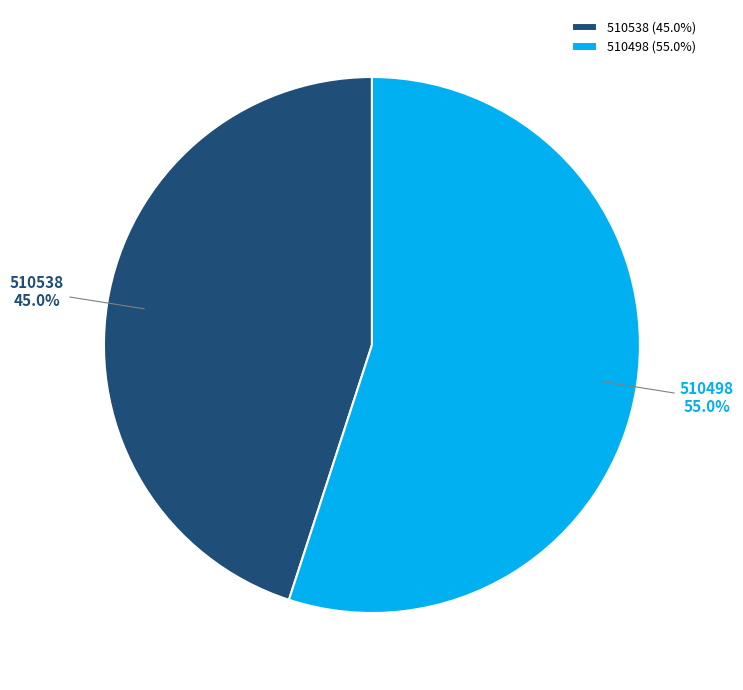

Does 510538 account for over 50% of the chart?

No